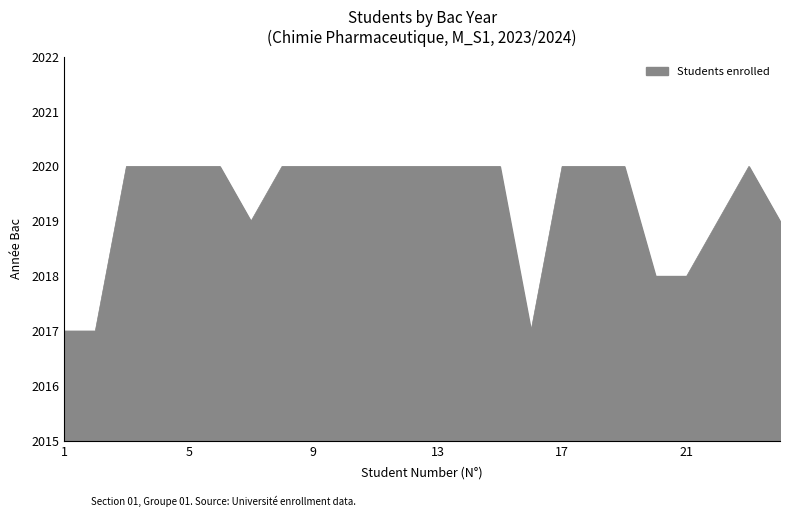

What is the sum of all values?

48464